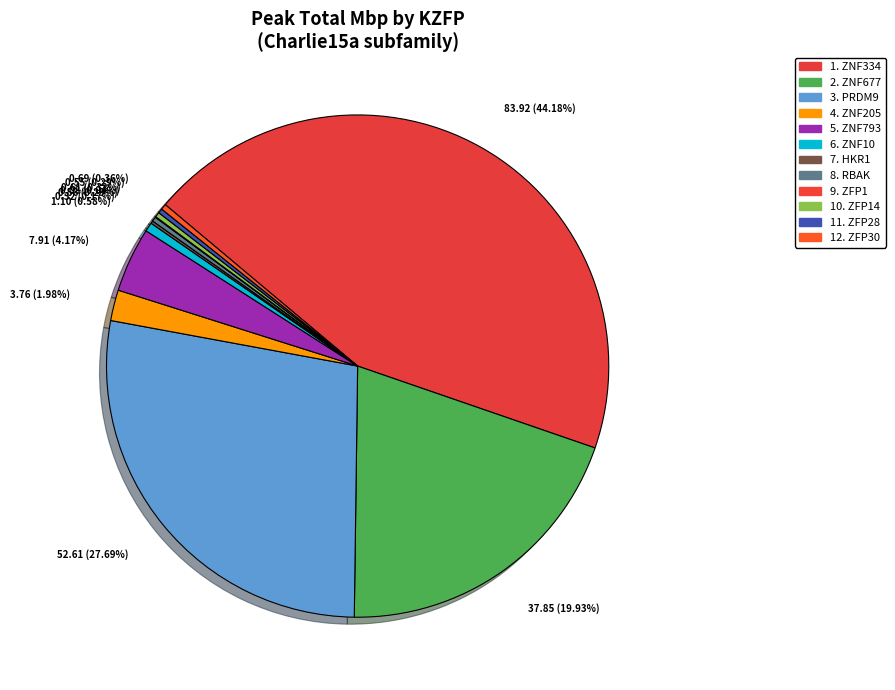

Which category has the smallest portion of the pie?

ZFP1